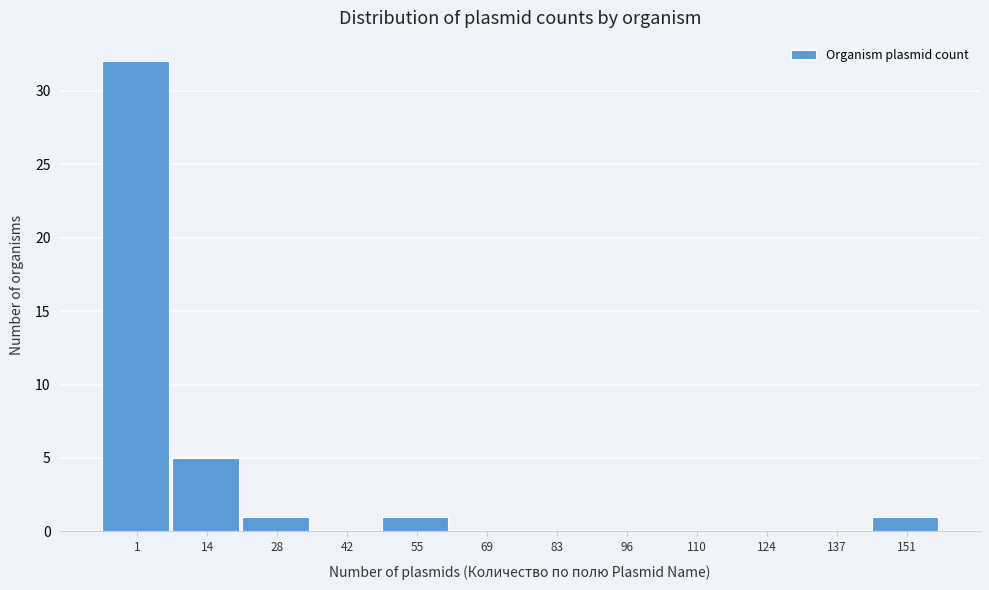

Reading left to right, transcribe all the data shown in this chart.

1=32	14=5	28=1	42=0	55=1	69=0	83=0	96=0	110=0	124=0	137=0	151=1